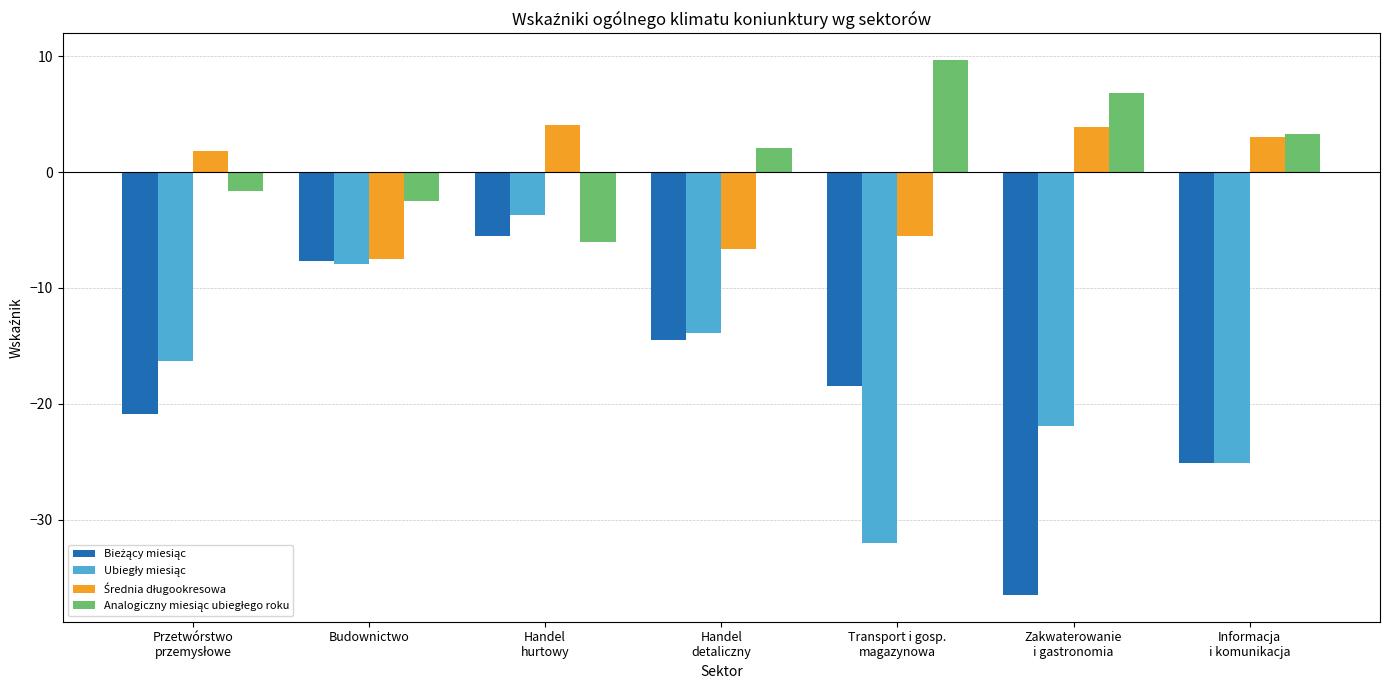

What is the spread (max minus min) of values at Budownictwo?

5.4